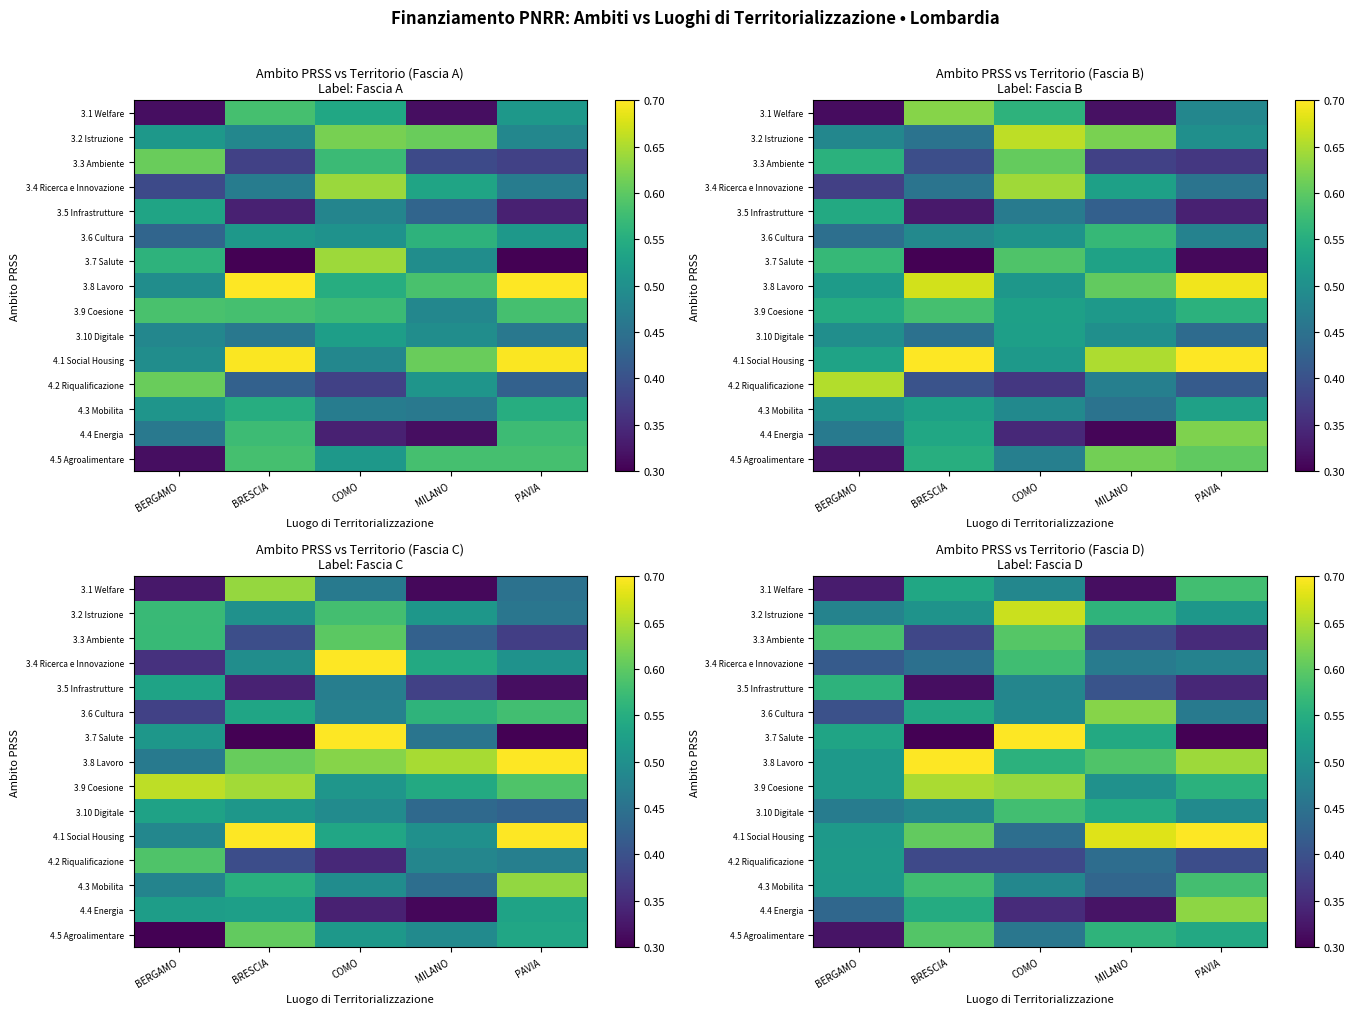

Rank the series at PAVIA from highest to lowest value.

4.1 Social Housing, 3.8 Lavoro, 4.4 Energia, 4.3 Mobilita, 3.1 Welfare, 3.9 Coesione, 4.5 Agroalimentare, 3.2 Istruzione, 3.10 Digitale, 3.4 Ricerca e Innovazione, 3.6 Cultura, 4.2 Riqualificazione, 3.3 Ambiente, 3.5 Infrastrutture, 3.7 Salute